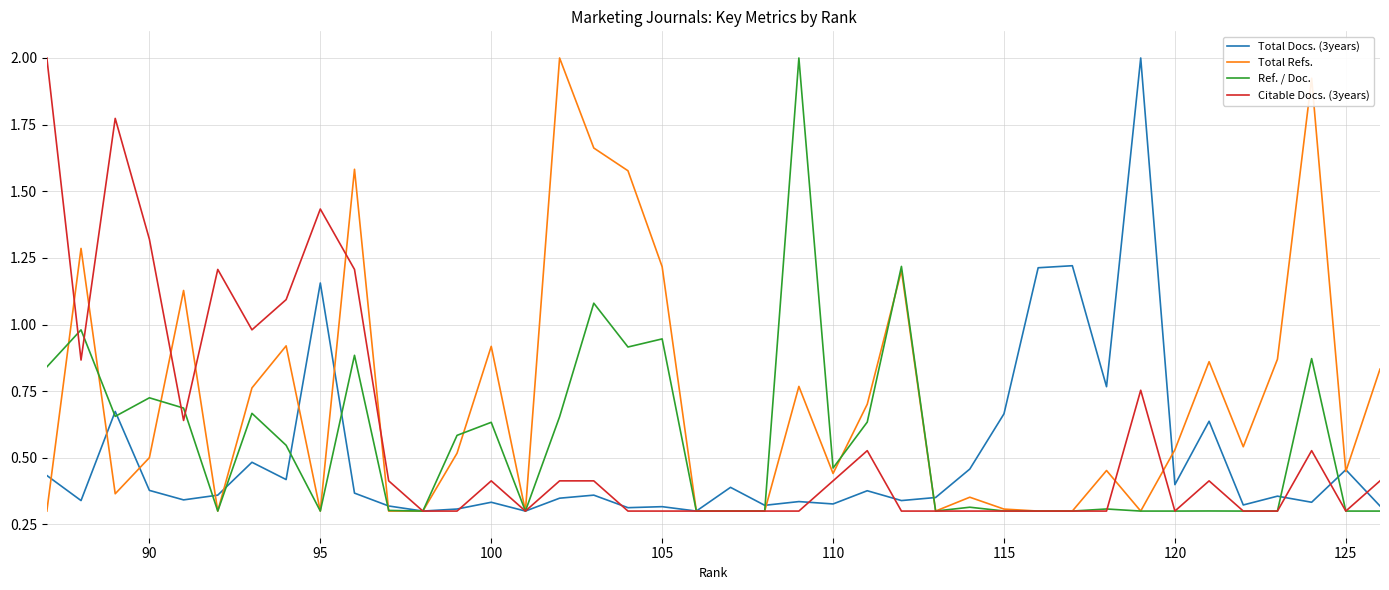

What is the maximum value shown in the chart?

2.0